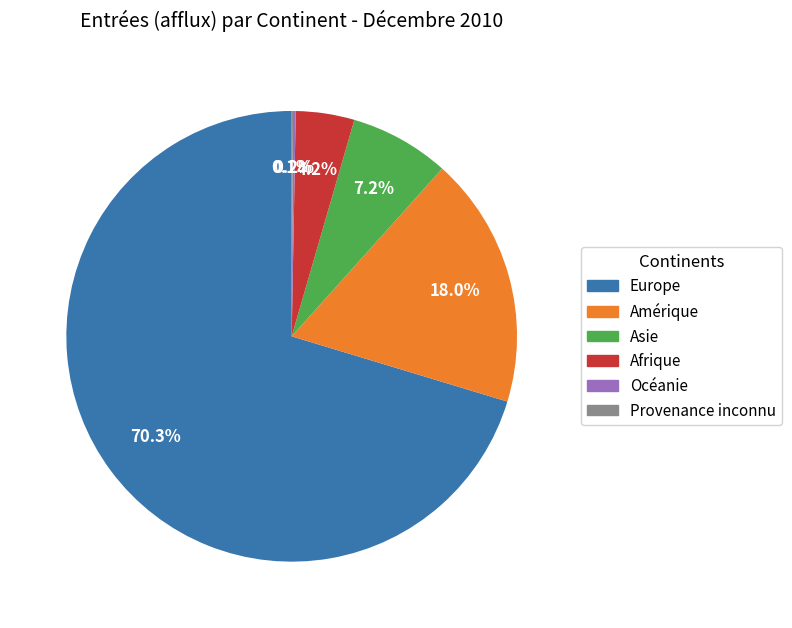

What portion of the pie excludes Afrique?

95.8%